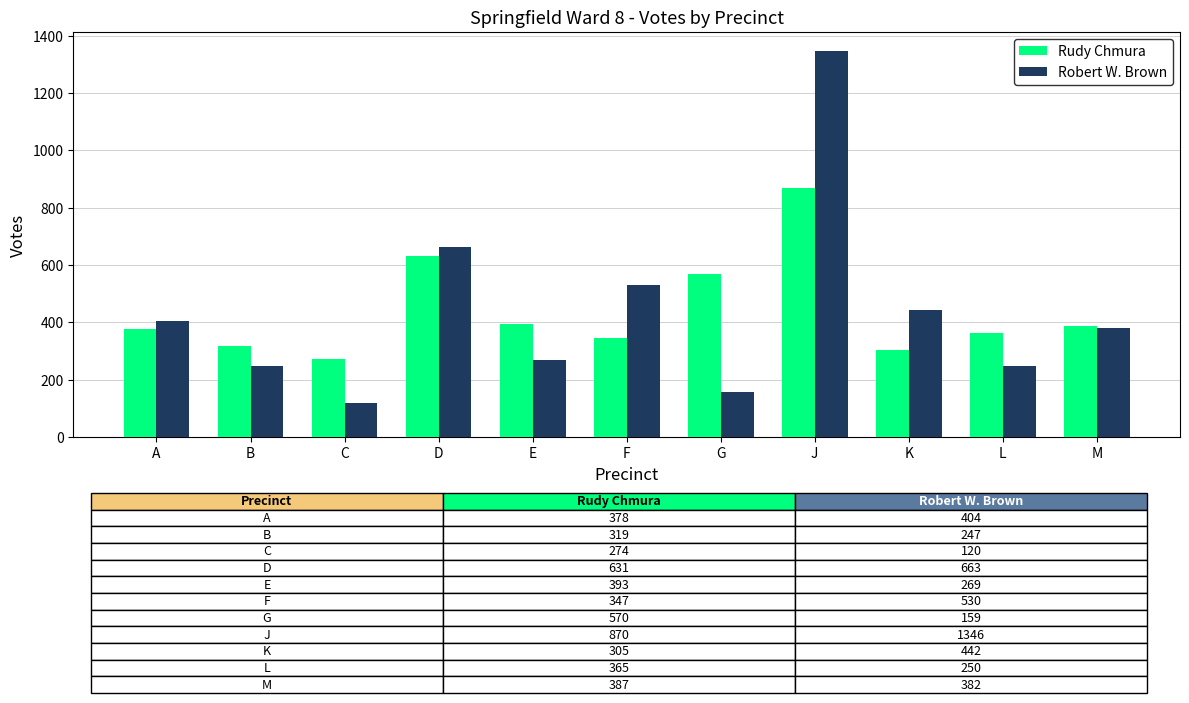

Which category has the highest value in the Rudy Chmura series?

J